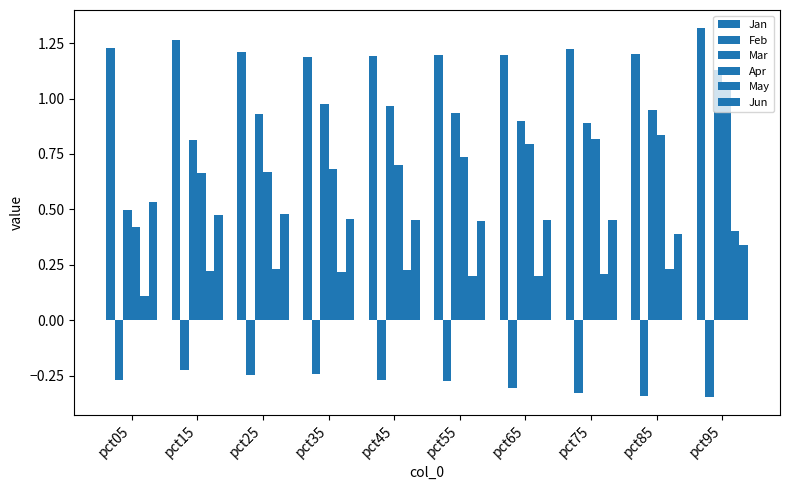

List the series in order of their peak value, highest first.

Jan, Mar, Apr, Jun, May, Feb